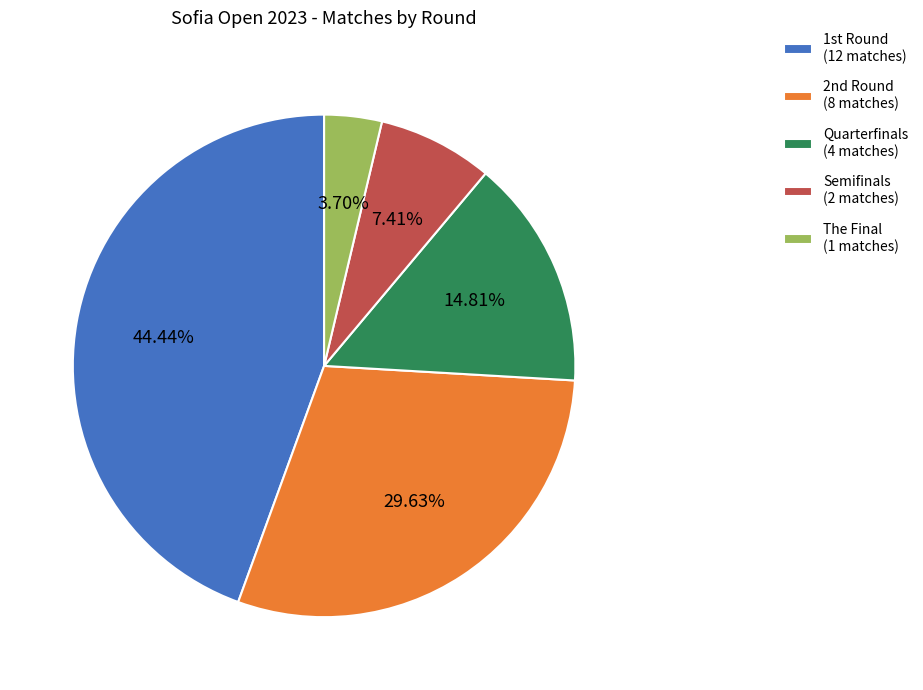

What percentage is the Quarterfinals slice, to the nearest percent?

15%